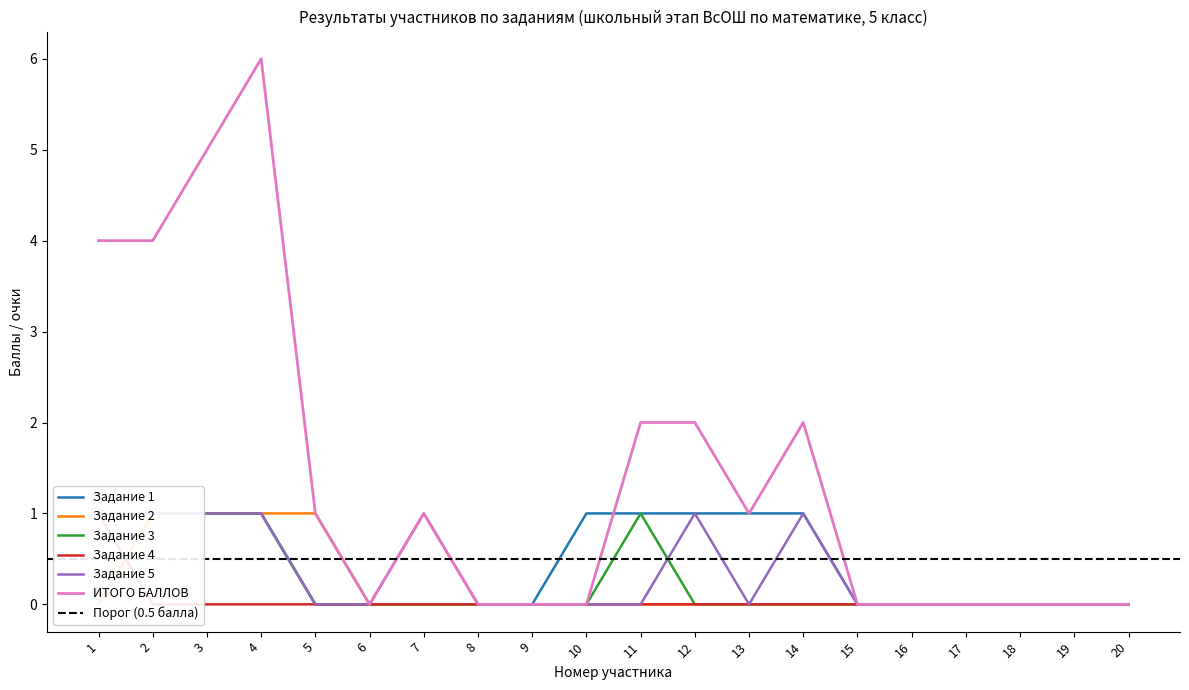

True or false: Задание 5 and Задание 2 intersect in this chart.

False